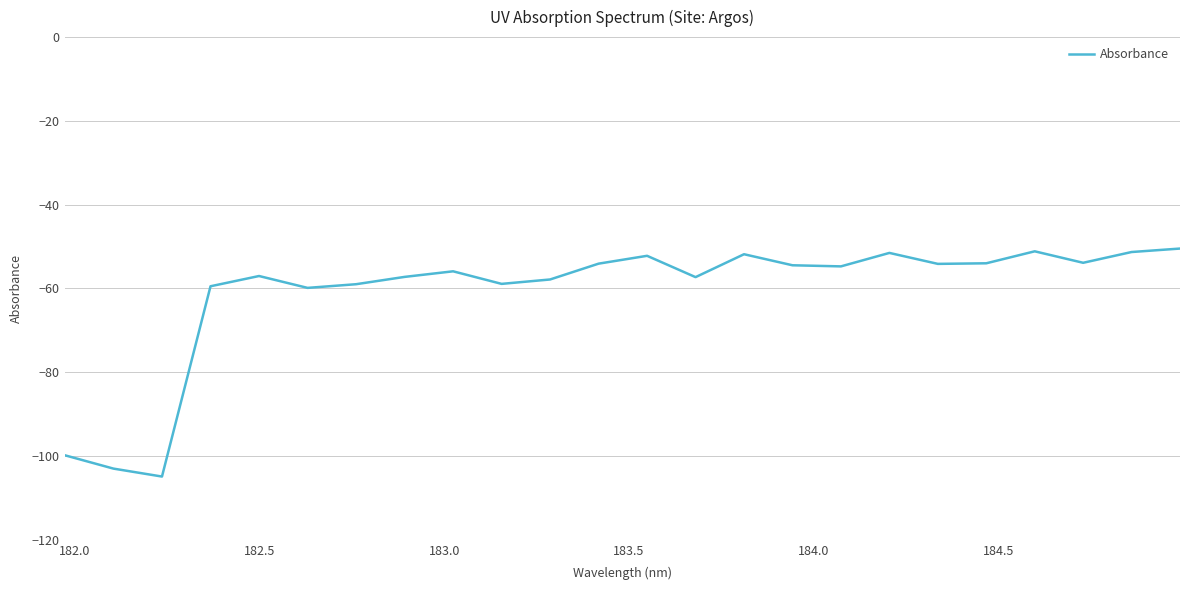

What is the smallest value displayed?

-104.9